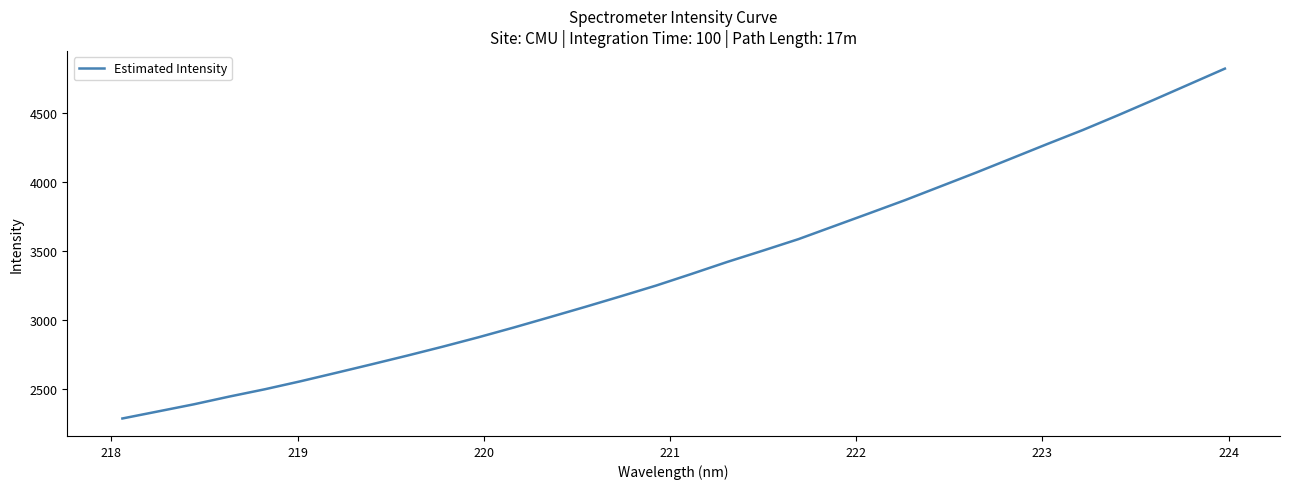

What is the difference between the maximum and minimum values?

2532.0